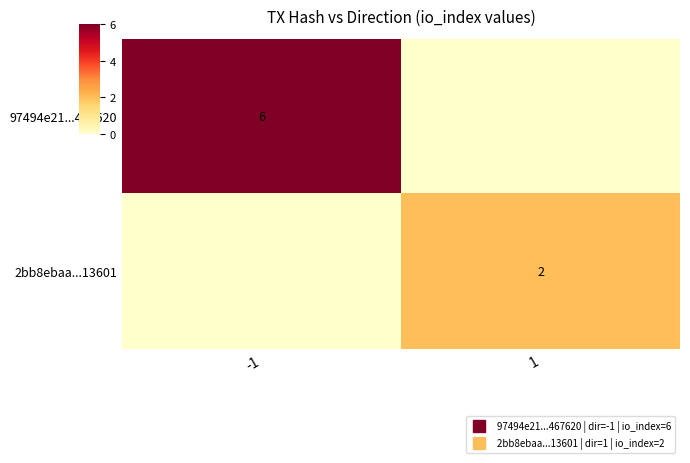

What is the difference between the maximum and minimum values in the 97494e21...467620 series?

6